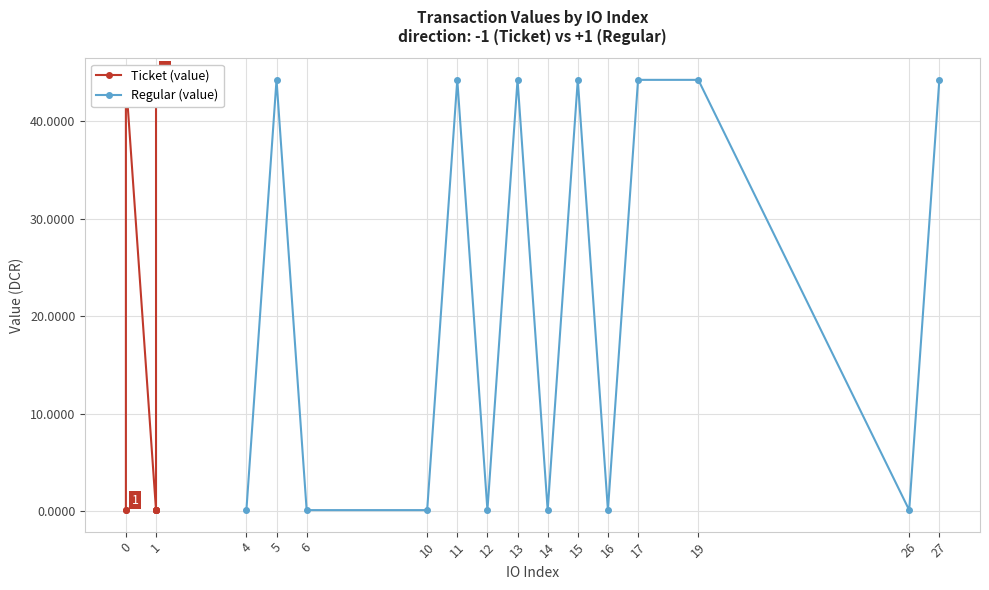

Is it true that Regular (value) equals 69.8 at 17?

False